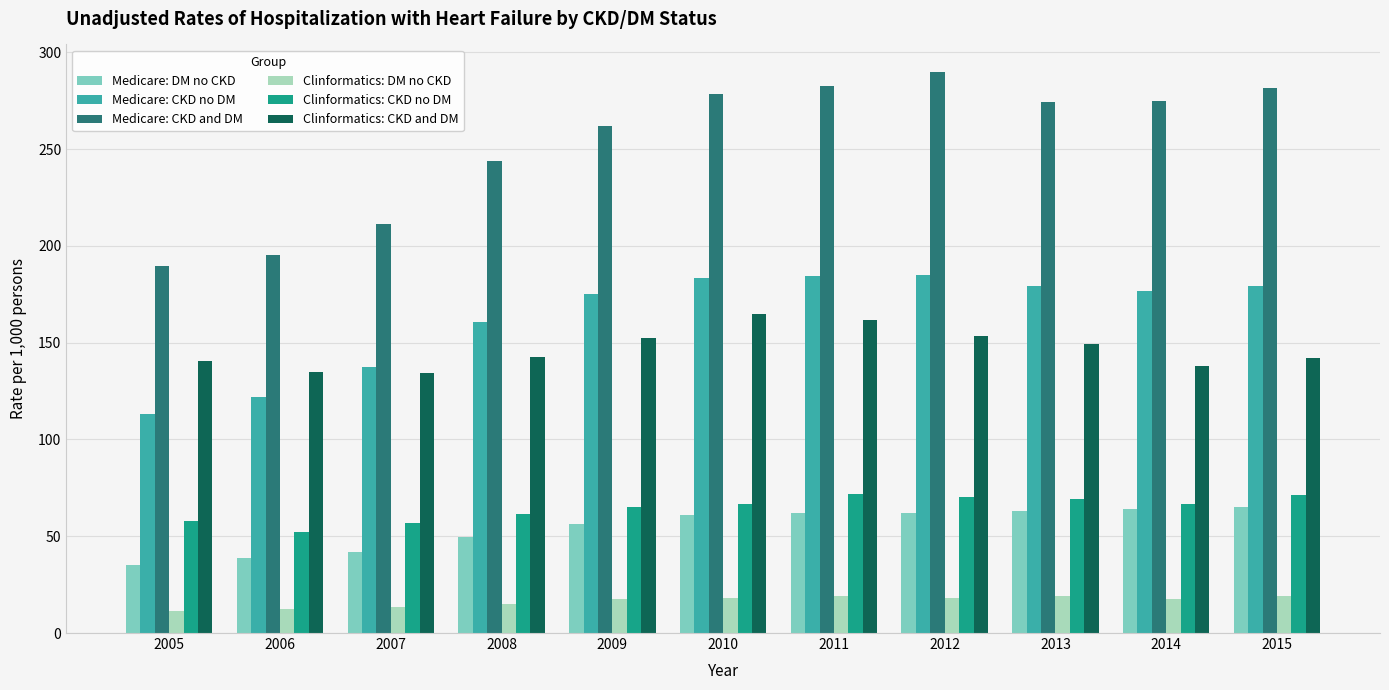

True or false: Medicare: DM no CKD has a value of 65.3 at 2015.

True